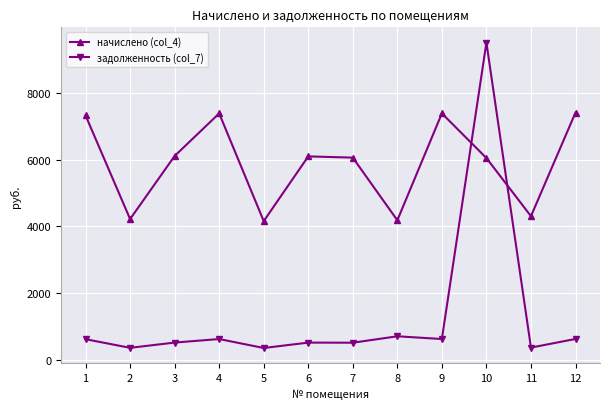

What is the total value across all series at 9?

8016.2